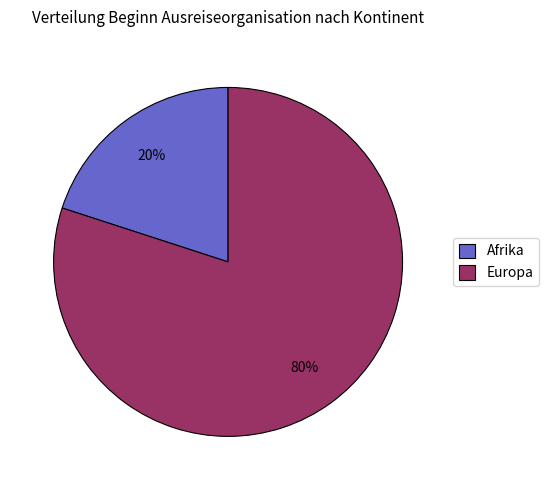

To the nearest percent, what is the difference between the largest and smallest slice percentages?

60%